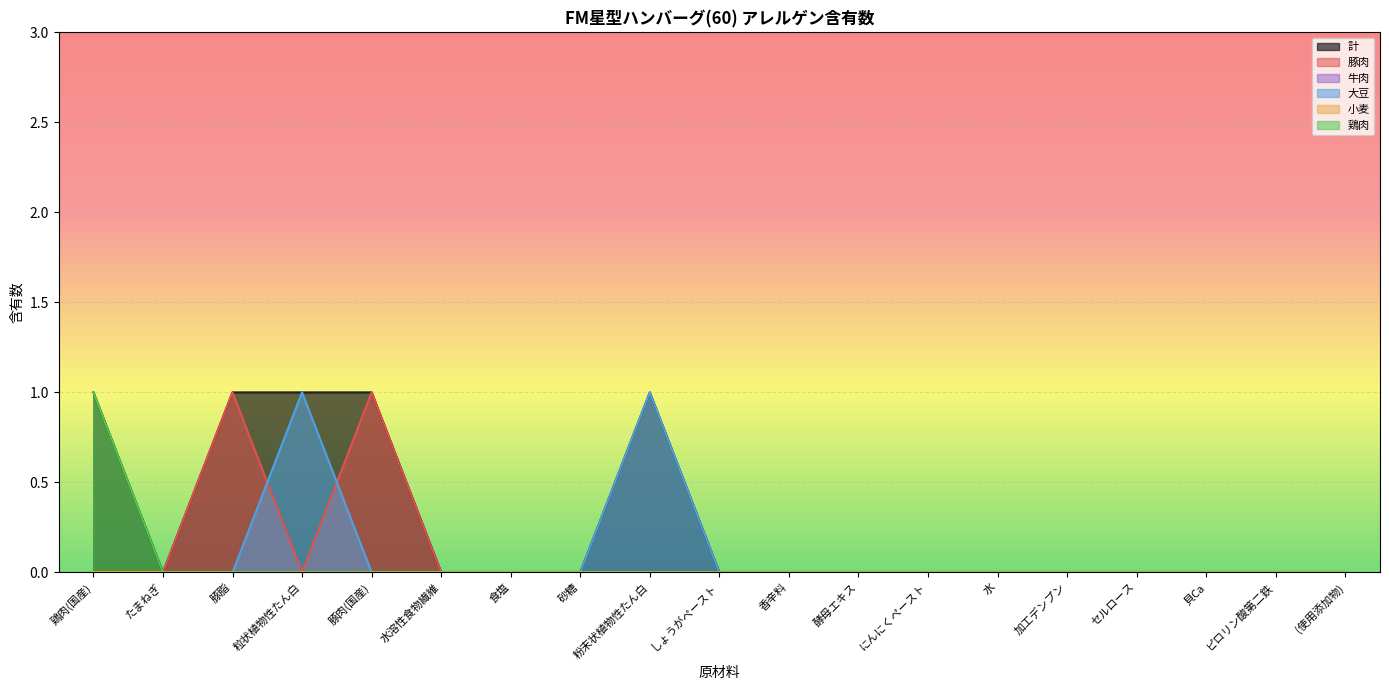

True or false: 計 and 鶏肉 intersect in this chart.

False